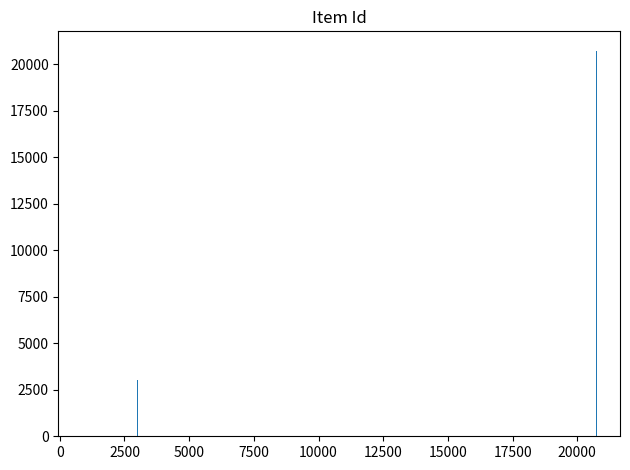

How many categories are shown in the chart?

3